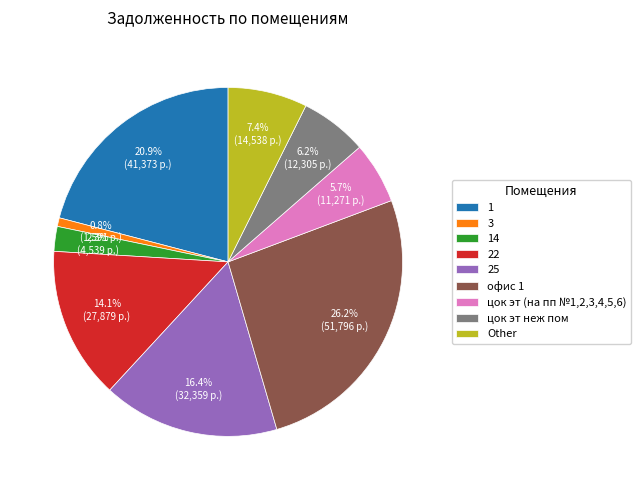

Between 1 and цок эт (на пп №1,2,3,4,5,6), which is larger?

1